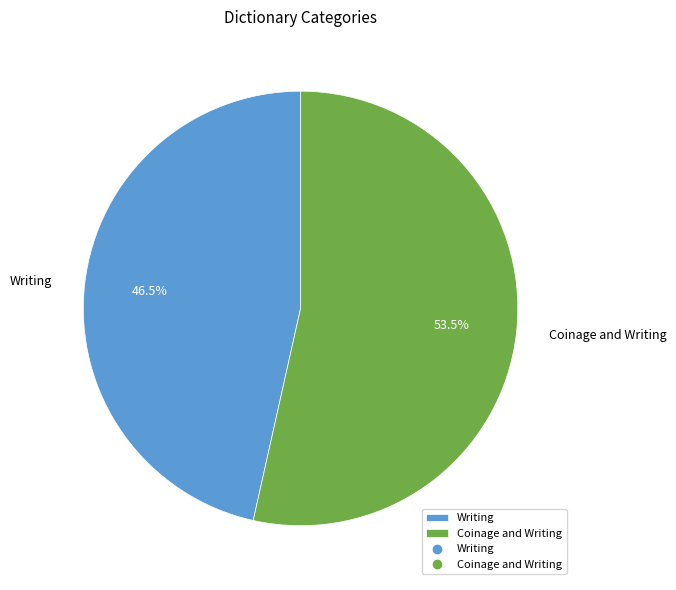

Which has a higher value, Coinage and Writing or Writing?

Coinage and Writing